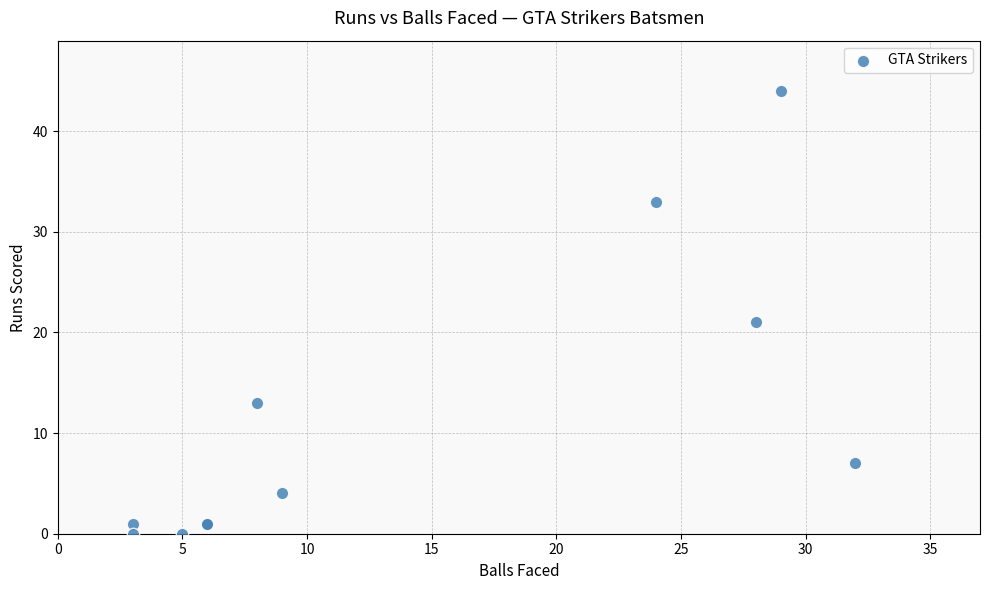

What Y value in the scatter plot is closest to 22?

21